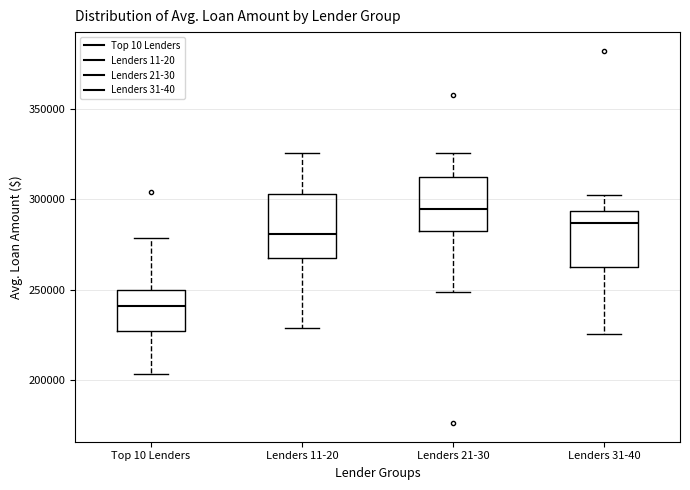

Reading left to right, read every box against the y-axis: the position of its median line, the range the box covers, and the ends of its whiskers. The values are not printed on the chart, so give them approximately, as read against the axis.

Top 10 Lenders: median 240000, box 225000 to 250000, whiskers 205000 to 280000
Lenders 11-20: median 280000, box 265000 to 305000, whiskers 230000 to 325000
Lenders 21-30: median 295000, box 285000 to 310000, whiskers 250000 to 325000
Lenders 31-40: median 285000, box 265000 to 295000, whiskers 225000 to 300000